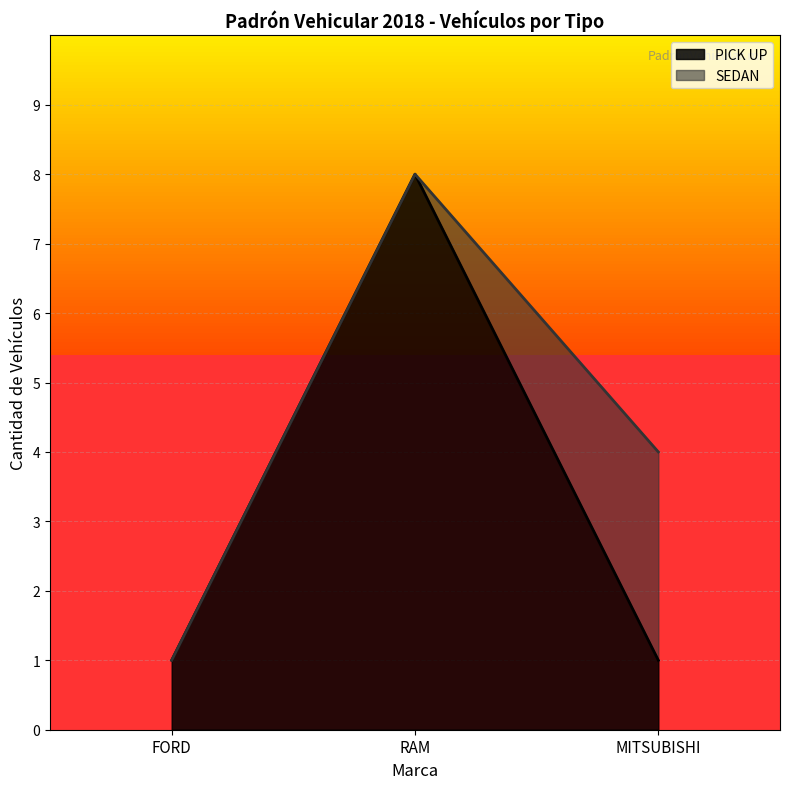

What value does the PICK UP series have at RAM?

8